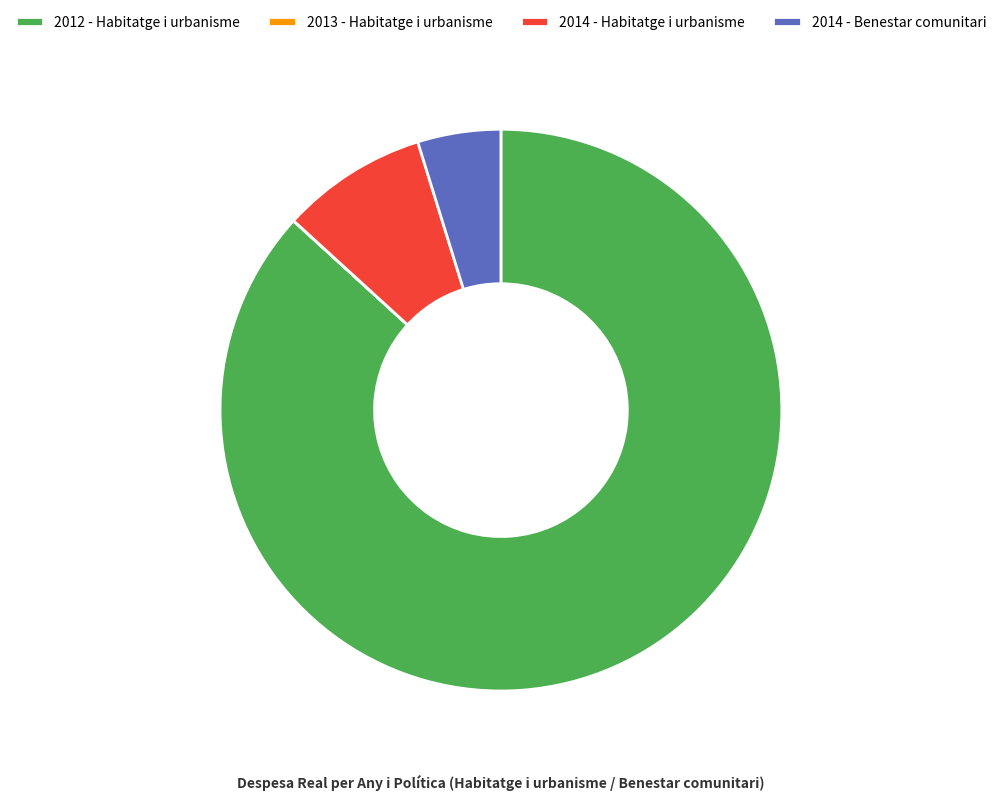

Is it true that 2012 - Habitatge i urbanisme is 80% of the pie?

False